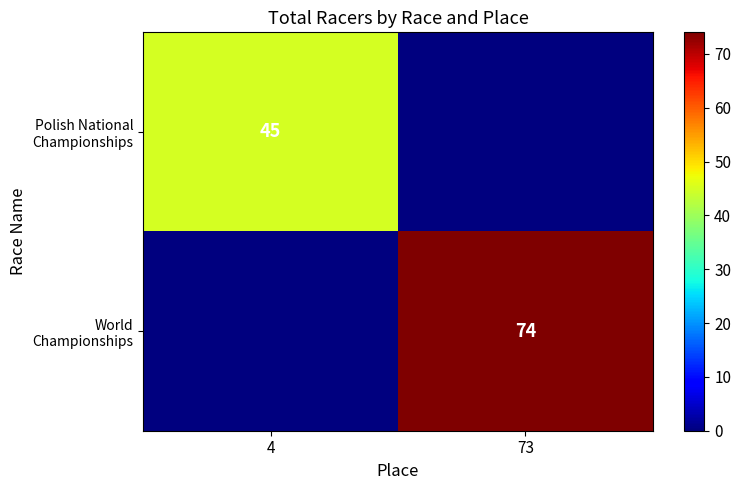

What is the maximum value shown in the chart?

74